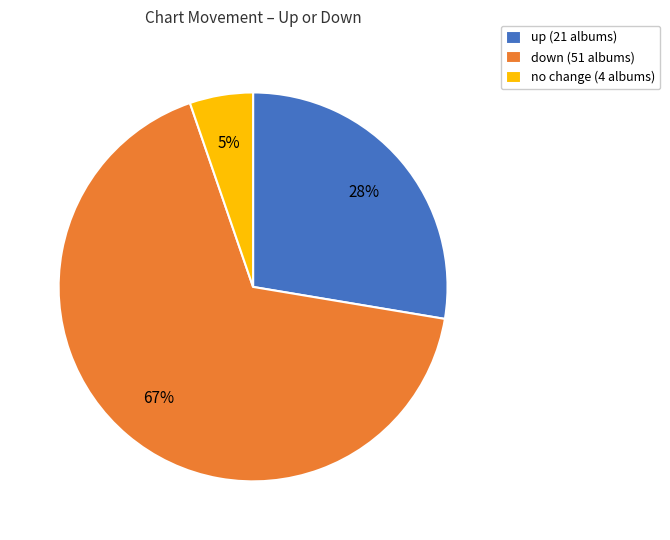

To the nearest percent, what is the difference between the largest and smallest slice percentages?

62%